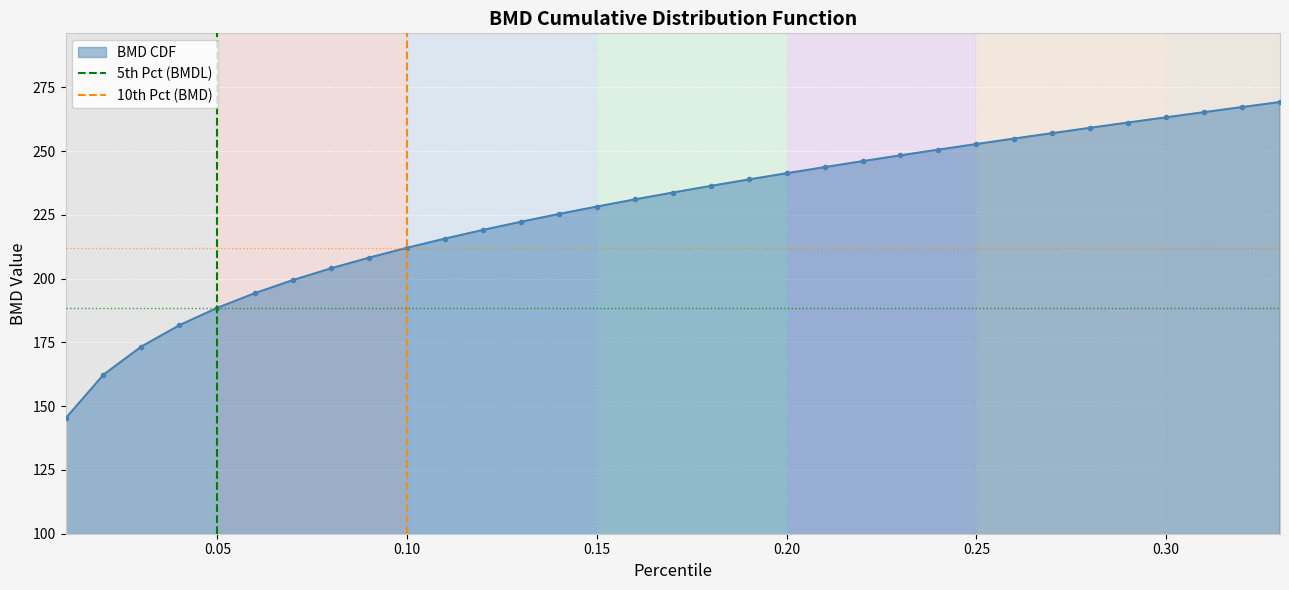

How many data points in BMD CDF are less than 233?

16